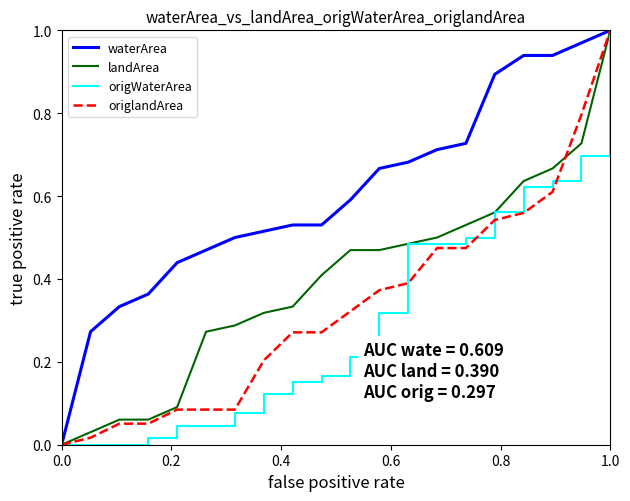

Which series has the largest total across all categories?

waterArea